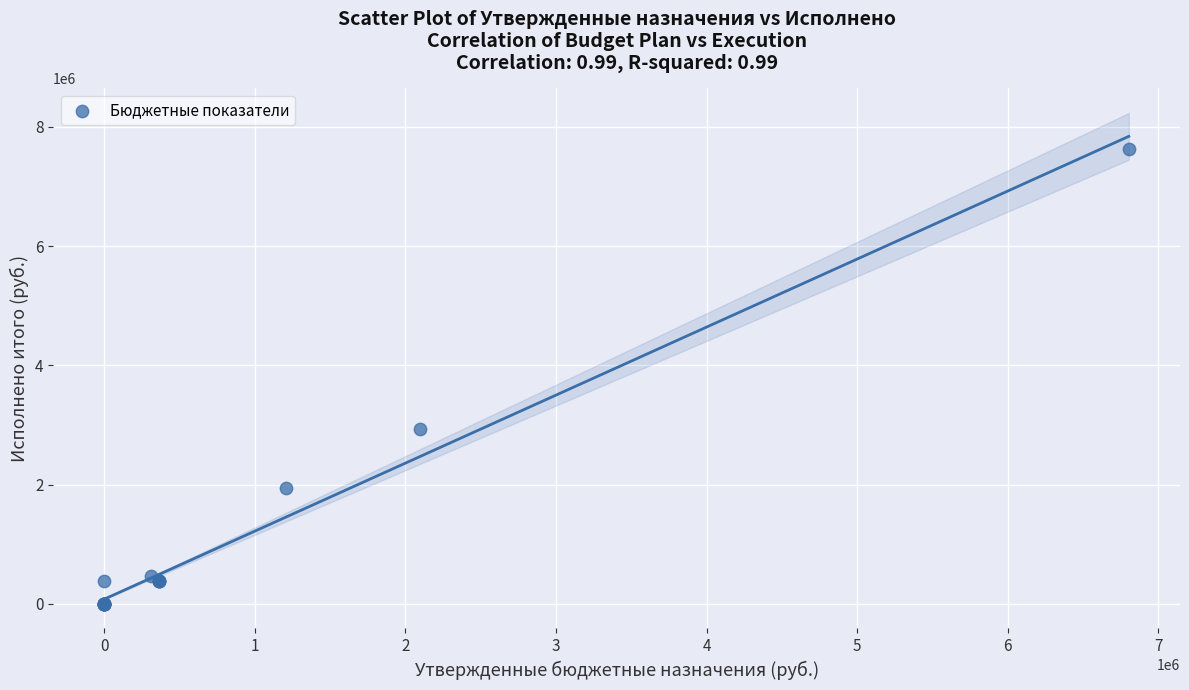

What Y value in the scatter plot is closest to 3817945?

2926052.1